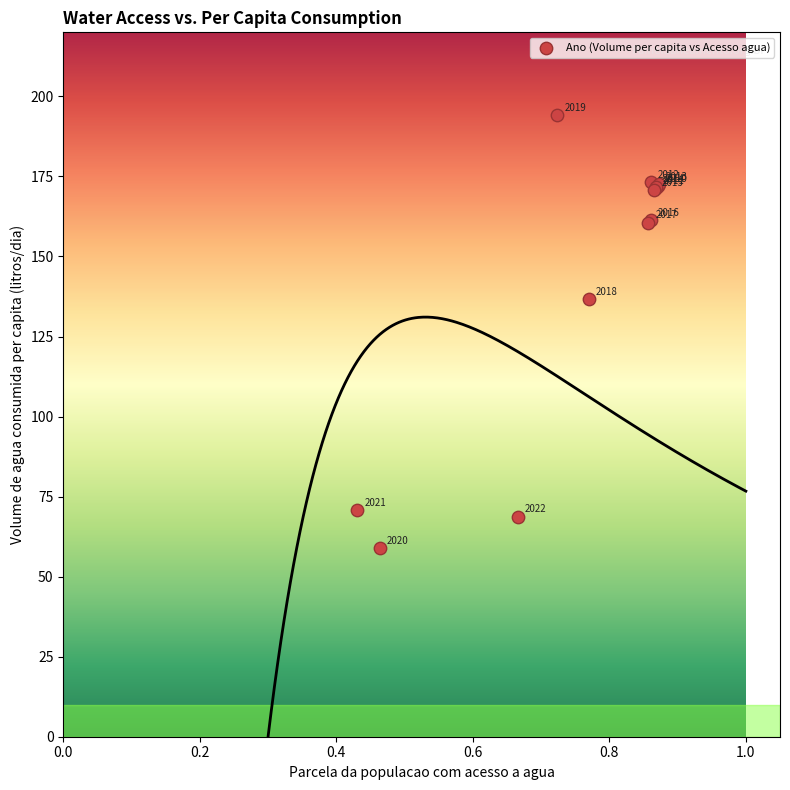

What Y value in the scatter plot is closest to 126?

136.7